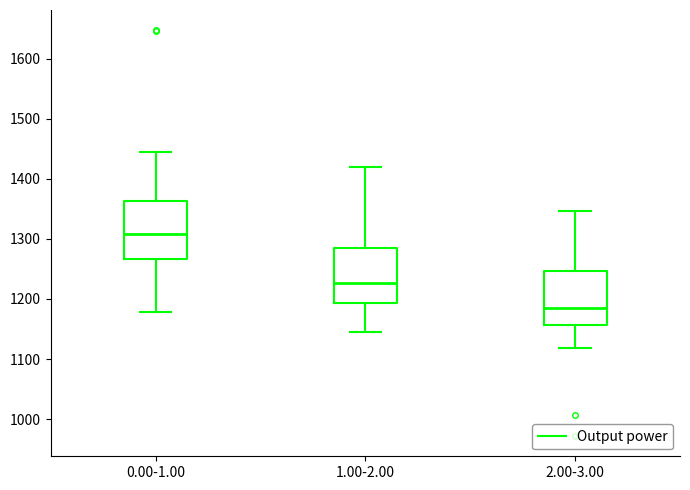

Reading left to right, transcribe this box plot: for each box, give where its median line is, the range the box spans, and where its two whiskers end, as read against the y-axis. The values are not printed on the chart, so give them approximately, as read against the axis.

0.00-1.00: median 1310, box 1270 to 1360, whiskers 1180 to 1440
1.00-2.00: median 1230, box 1190 to 1280, whiskers 1140 to 1420
2.00-3.00: median 1190, box 1160 to 1250, whiskers 1120 to 1350